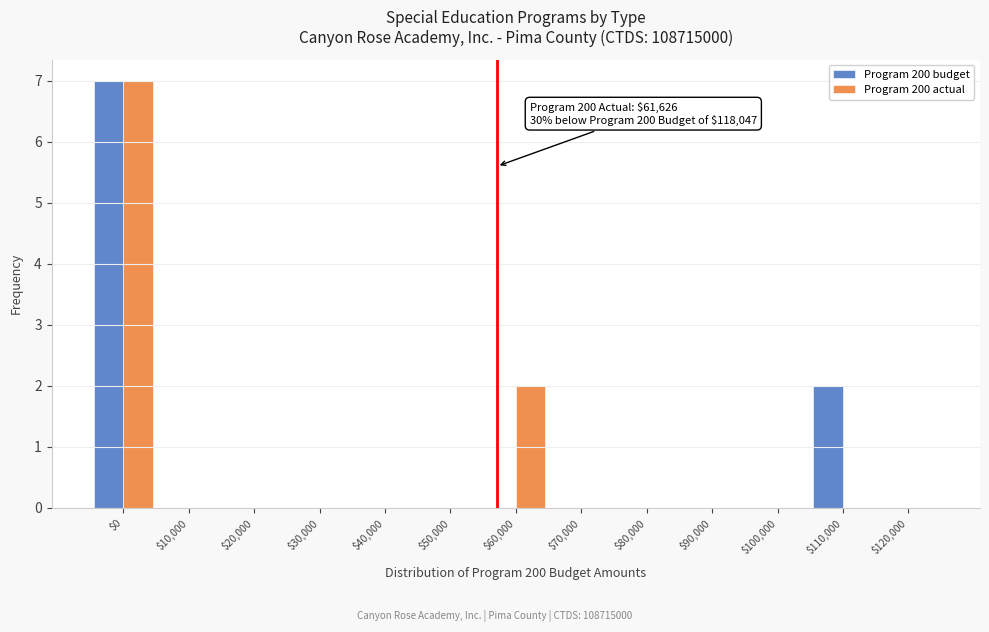

The value of Program 200 budget at $30,000 is 5. True or false?

False